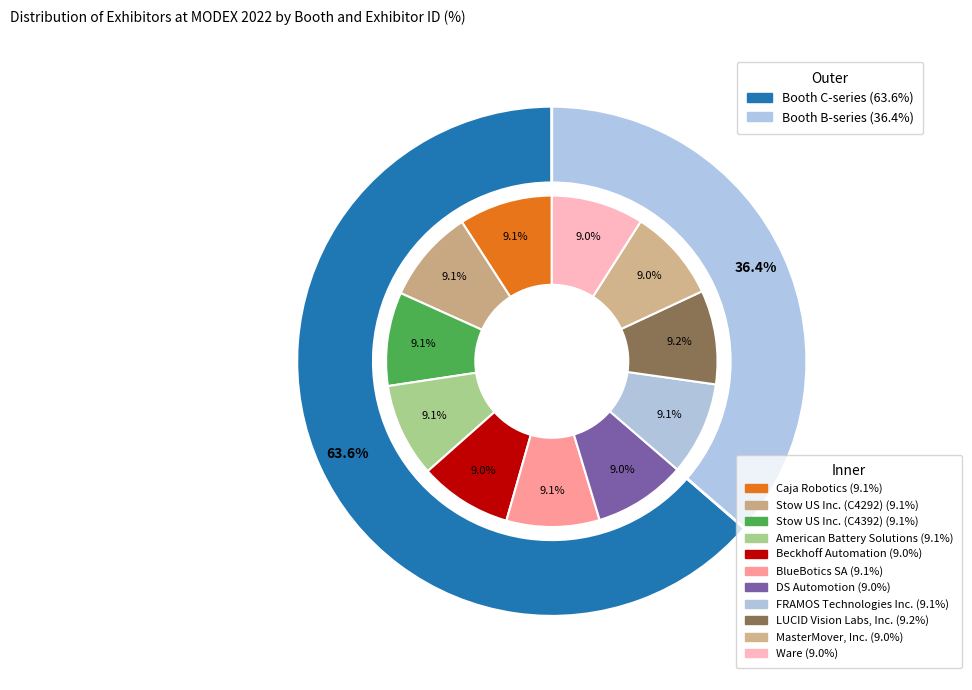

Rank the categories by value from lowest to highest.

Ware, DS Automotion, Beckhoff Automation, MasterMover, Inc., BlueBotics SA, FRAMOS Technologies Inc., Caja Robotics, Stow US Inc. (C4292), Stow US Inc. (C4392), American Battery Solutions, LUCID Vision Labs, Inc.